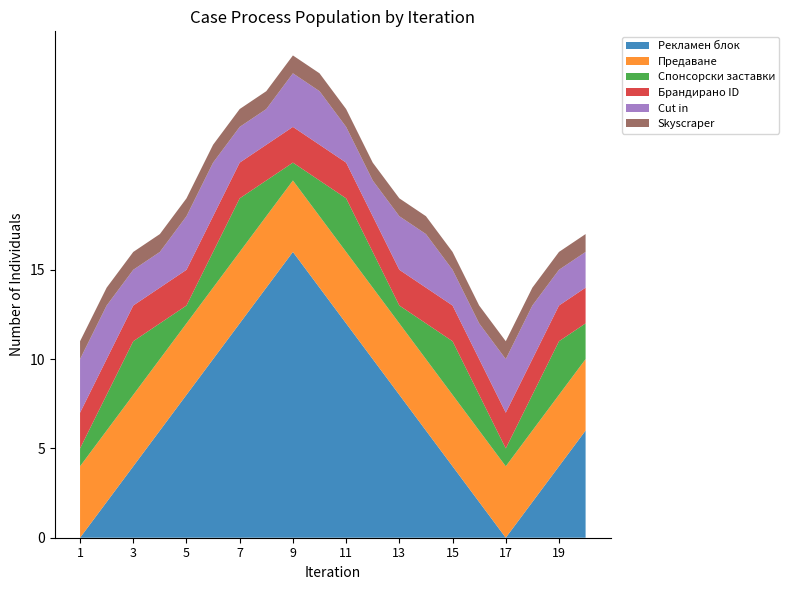

Reading right to left, transcribe all the data shown in this chart.

Рекламен блок: 20=6	19=4	18=2	17=0	16=2	15=4	14=6	13=8	12=10	11=12	10=14	9=16	8=14	7=12	6=10	5=8	4=6	3=4	2=2	1=0
Предаване: 20=4	19=4	18=4	17=4	16=4	15=4	14=4	13=4	12=4	11=4	10=4	9=4	8=4	7=4	6=4	5=4	4=4	3=4	2=4	1=4
Спонсорски заставки: 20=2	19=3	18=2	17=1	16=2	15=3	14=2	13=1	12=2	11=3	10=2	9=1	8=2	7=3	6=2	5=1	4=2	3=3	2=2	1=1
Брандирано ID: 20=2	19=2	18=2	17=2	16=2	15=2	14=2	13=2	12=2	11=2	10=2	9=2	8=2	7=2	6=2	5=2	4=2	3=2	2=2	1=2
Cut in: 20=2	19=2	18=3	17=3	16=2	15=2	14=3	13=3	12=2	11=2	10=3	9=3	8=2	7=2	6=3	5=3	4=2	3=2	2=3	1=3
Skyscraper: 20=1	19=1	18=1	17=1	16=1	15=1	14=1	13=1	12=1	11=1	10=1	9=1	8=1	7=1	6=1	5=1	4=1	3=1	2=1	1=1